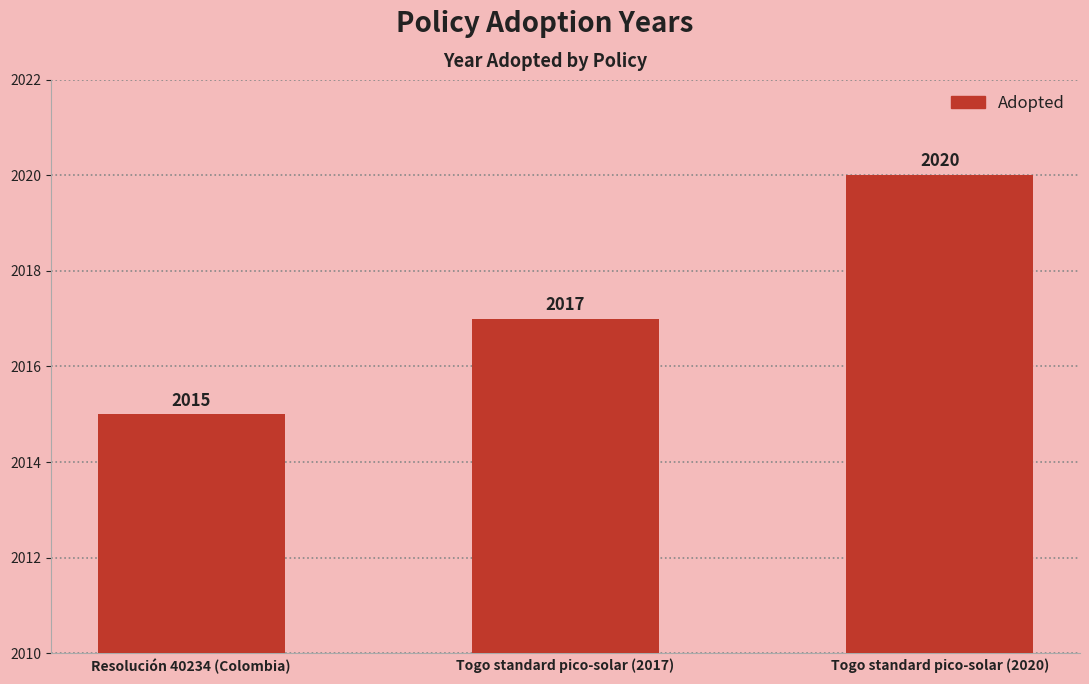

What is the average value?

2017